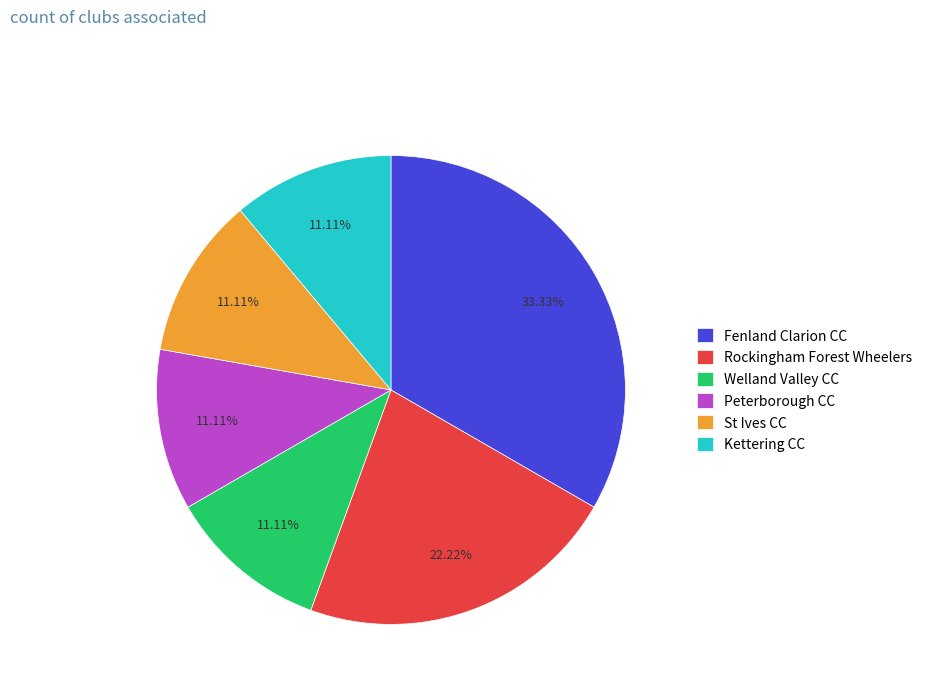

Which category has the biggest portion of the pie?

Fenland Clarion CC